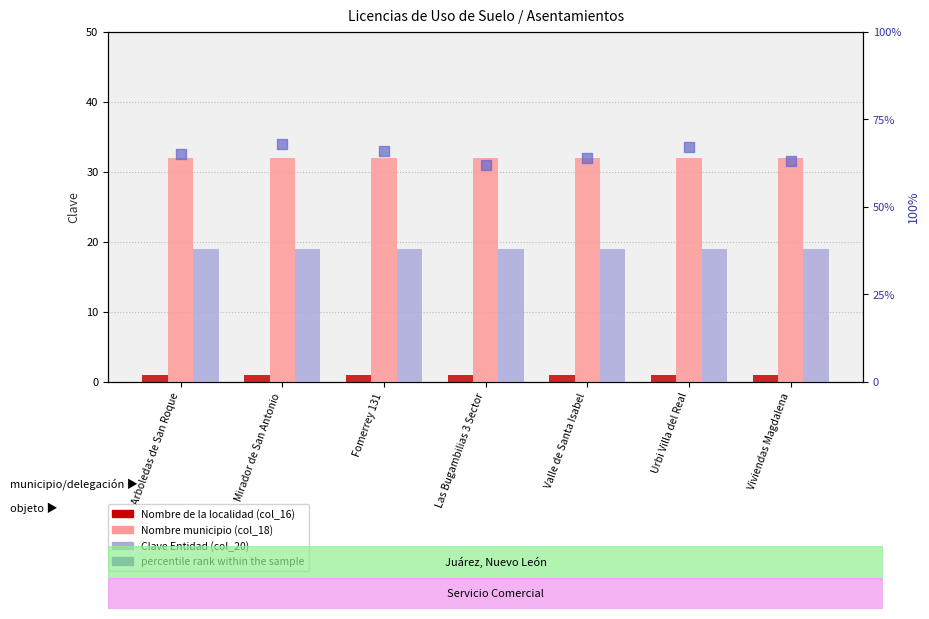

Which series reaches the minimum Y coordinate?

Nombre de la localidad (col_16)